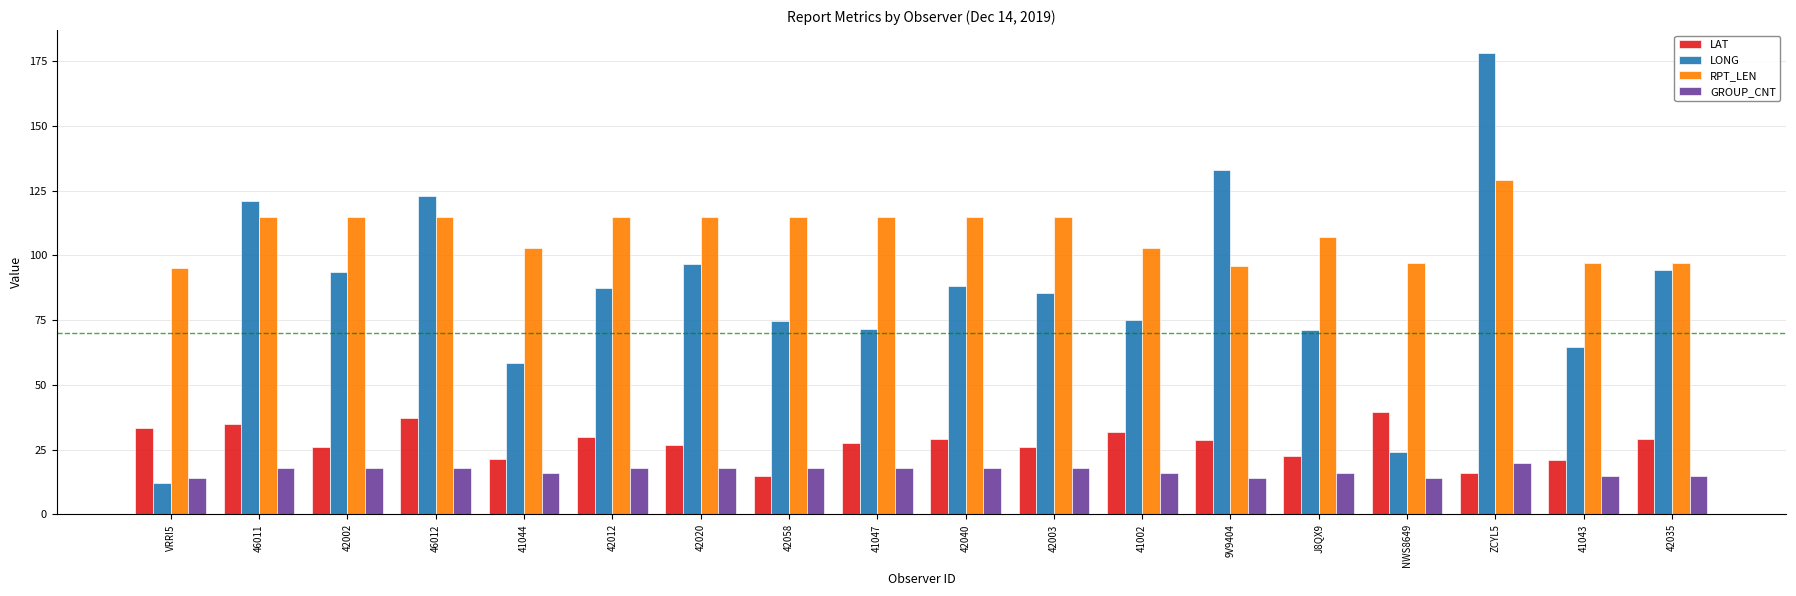

At which category does the chart reach its peak across all series?

ZCYL5